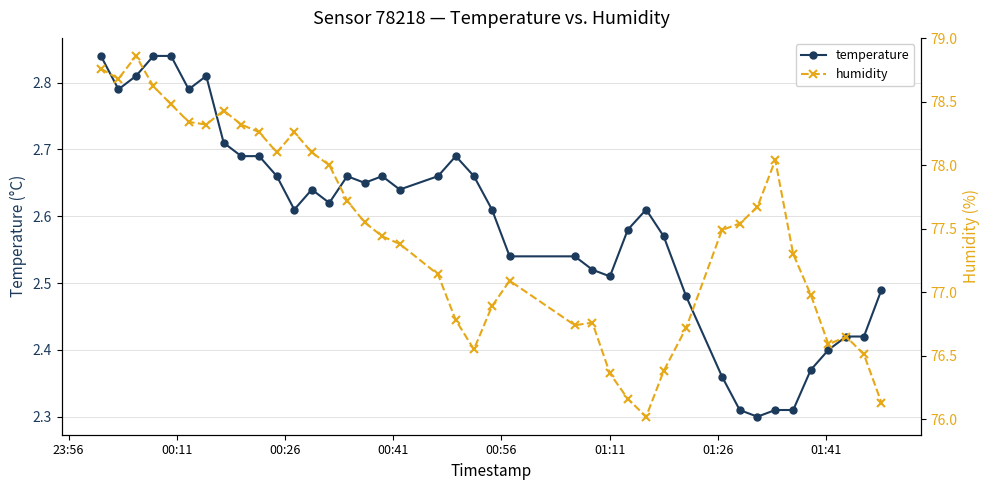

What is the difference between the maximum and second lowest values in the humidity series?

2.7